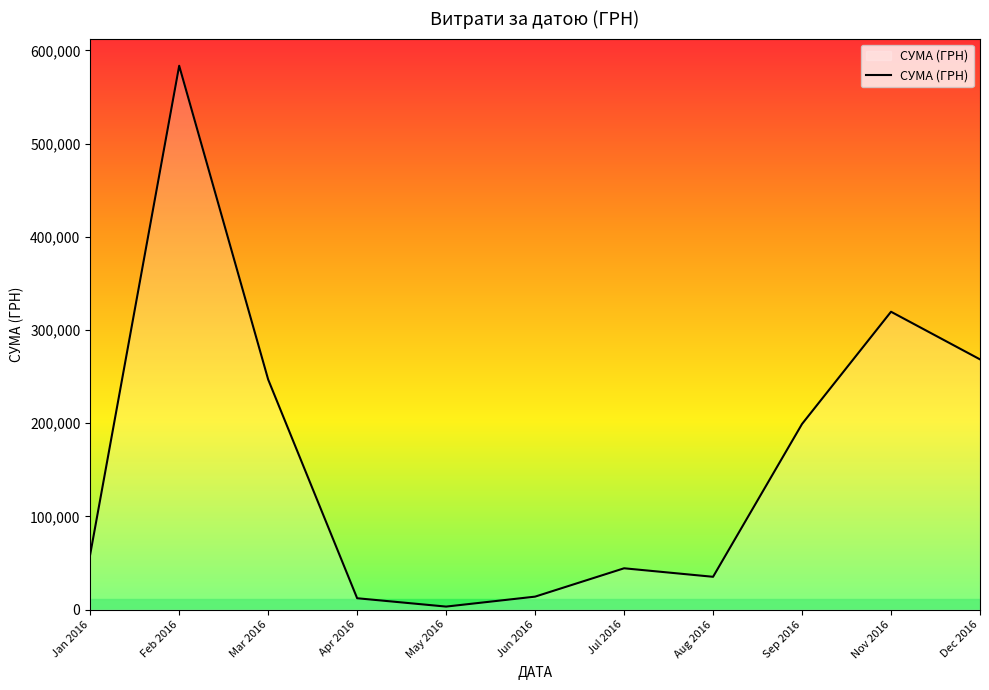

The chart shows a value of 552587.0 at Nov 2016. True or false?

False